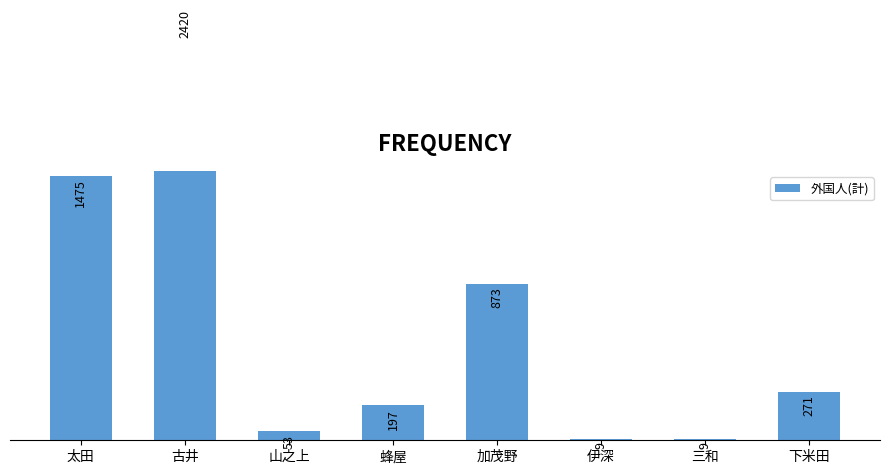

How many distinct data groups are displayed?

1